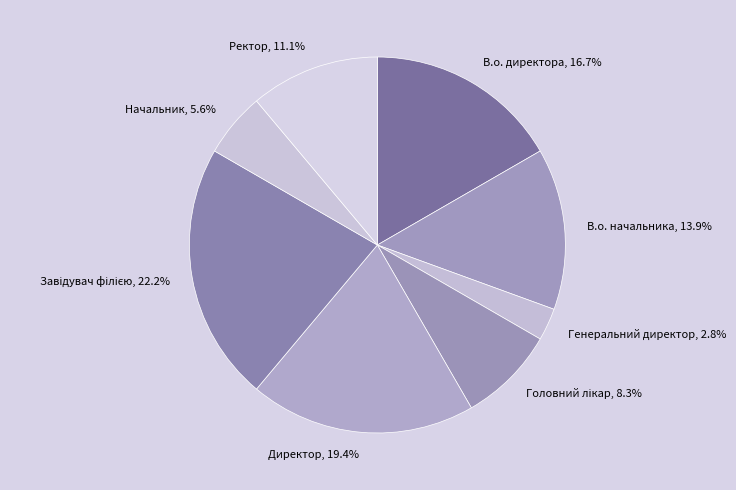

To the nearest percent, what is the difference between the Генеральний директор and Директор slice percentages?

17%